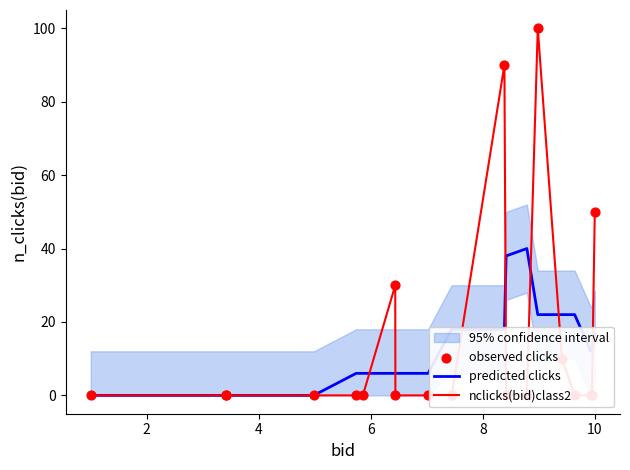

At how many categories does at least one series exceed 93?

1